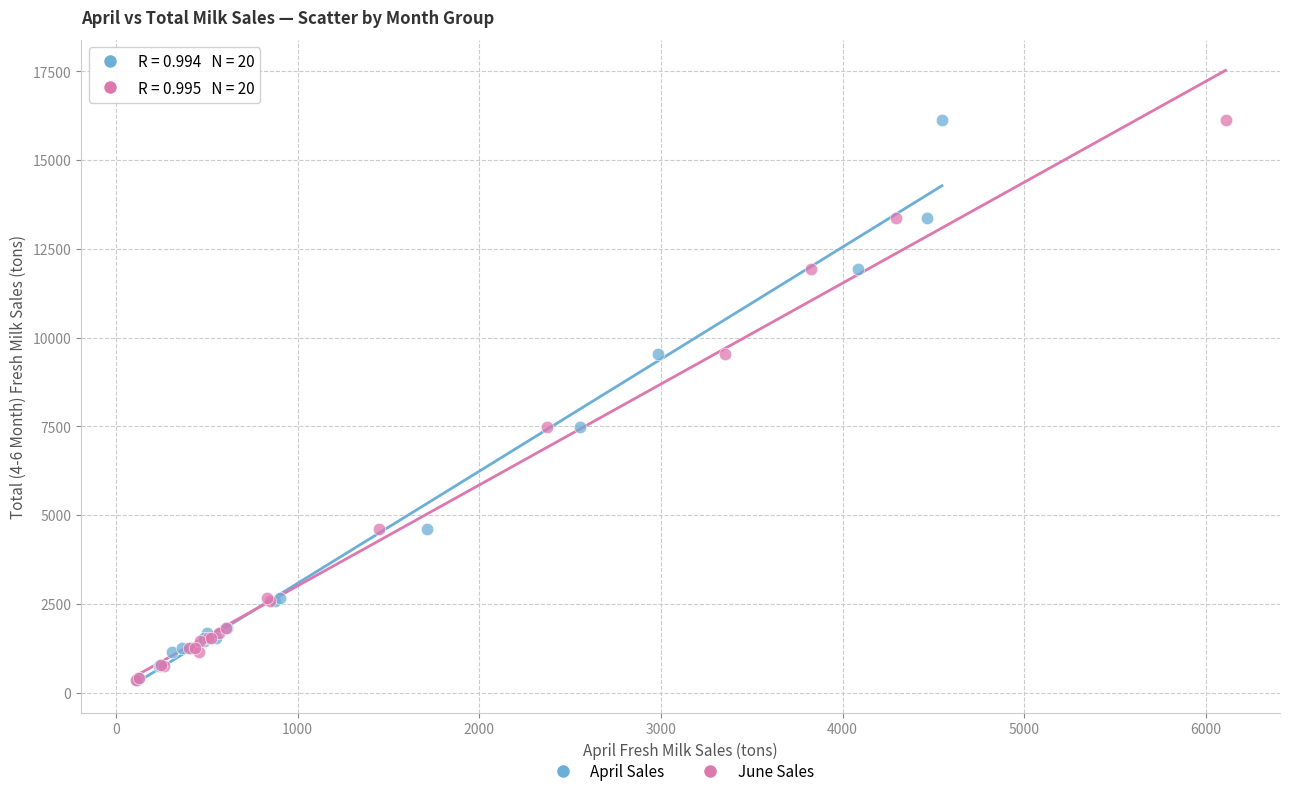

What are all the series names shown in the legend?

April Sales, June Sales